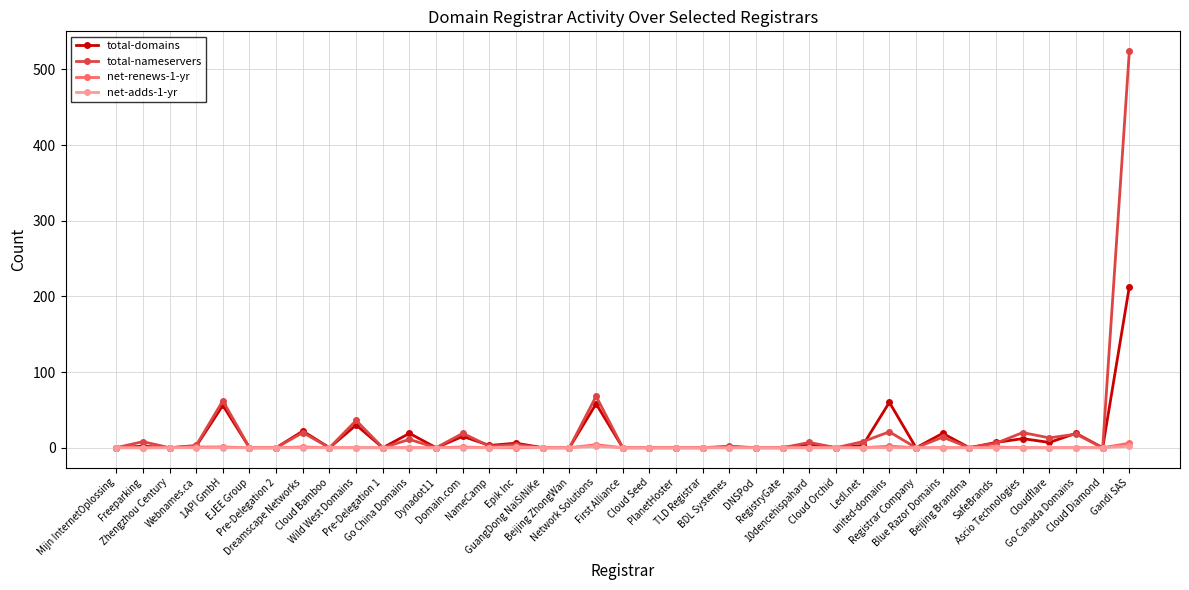

True or false: total-nameservers has more than 2 interior local peaks.

True